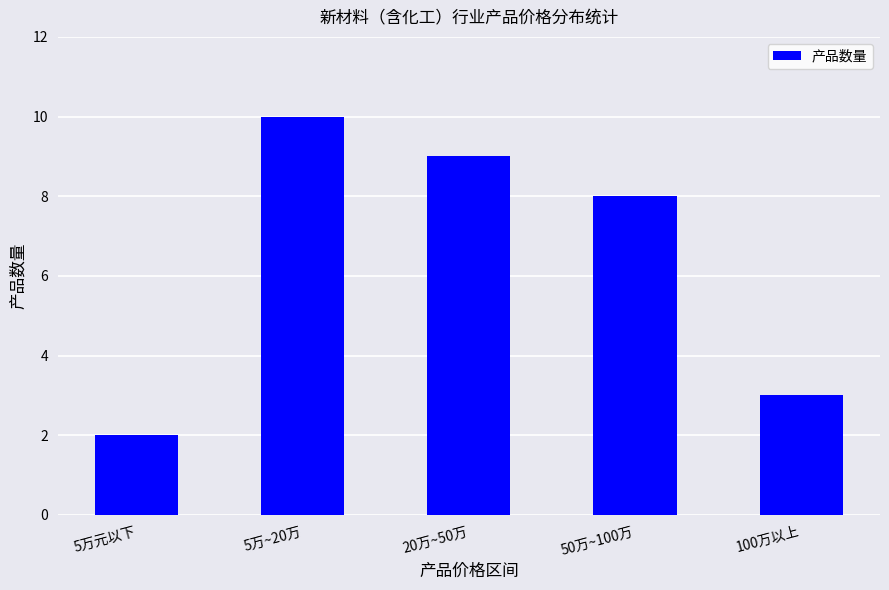

What is the change in value from 5万元以下 to 5万~20万?

+8